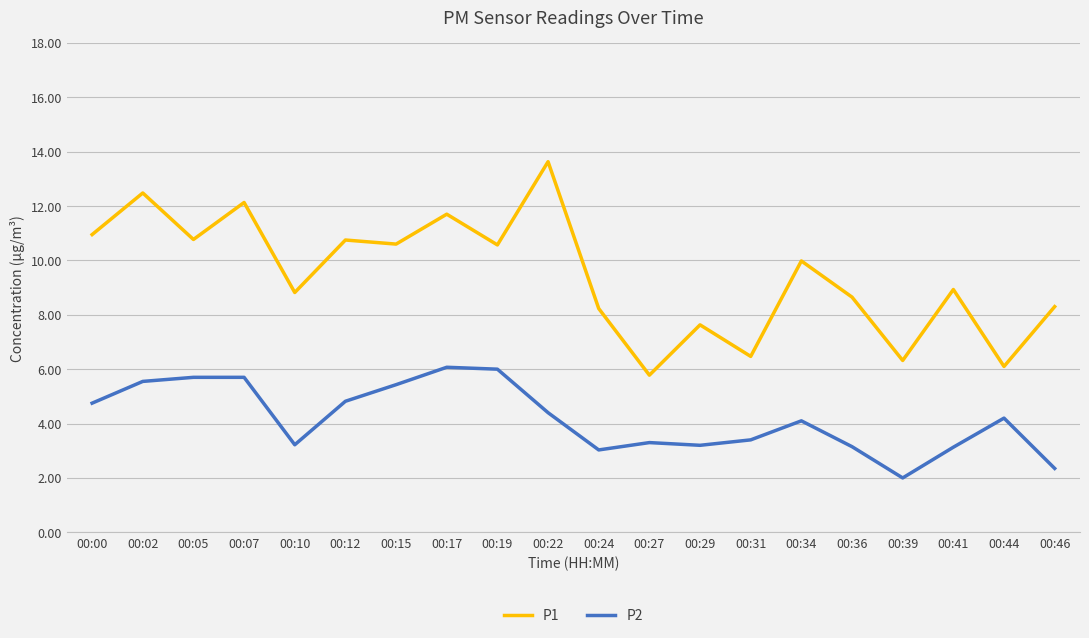

The value of P2 at 00:00 is 1.3. True or false?

False